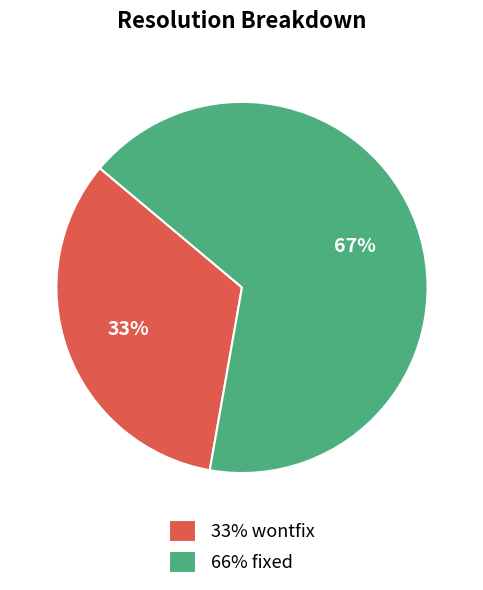

Which category accounts for the majority?

66% fixed